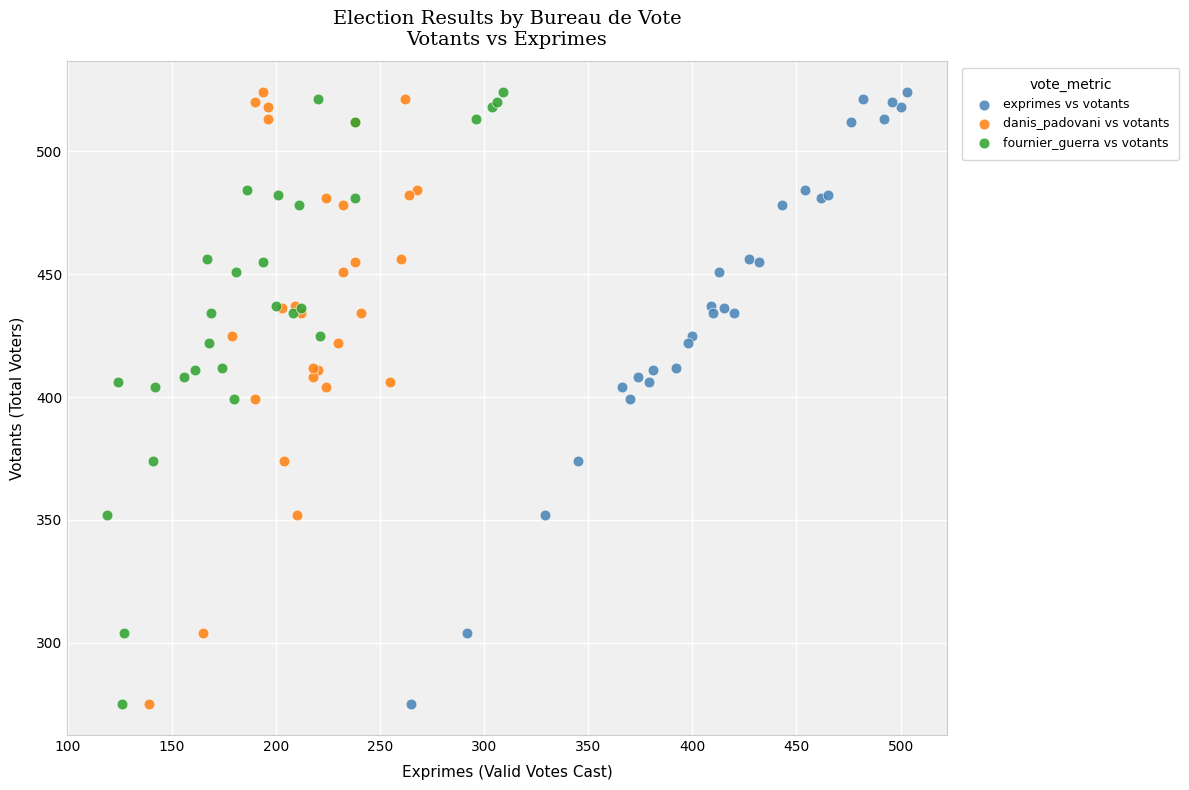

What are all the series names shown in the legend?

exprimes vs votants, danis_padovani vs votants, fournier_guerra vs votants